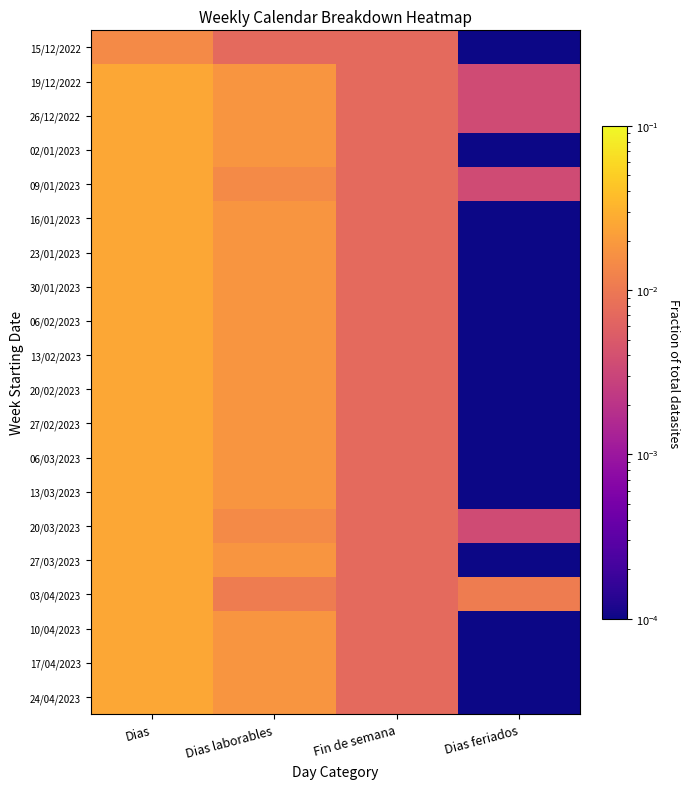

Rank the series at Dias from highest to lowest value.

19/12/2022, 26/12/2022, 02/01/2023, 09/01/2023, 16/01/2023, 23/01/2023, 30/01/2023, 06/02/2023, 13/02/2023, 20/02/2023, 27/02/2023, 06/03/2023, 13/03/2023, 20/03/2023, 27/03/2023, 03/04/2023, 10/04/2023, 17/04/2023, 24/04/2023, 15/12/2022